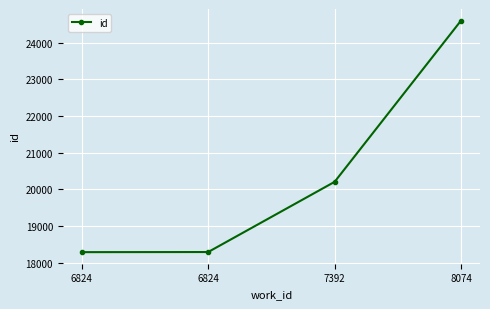

What is the change in value from 6824 to 7392?

+1913